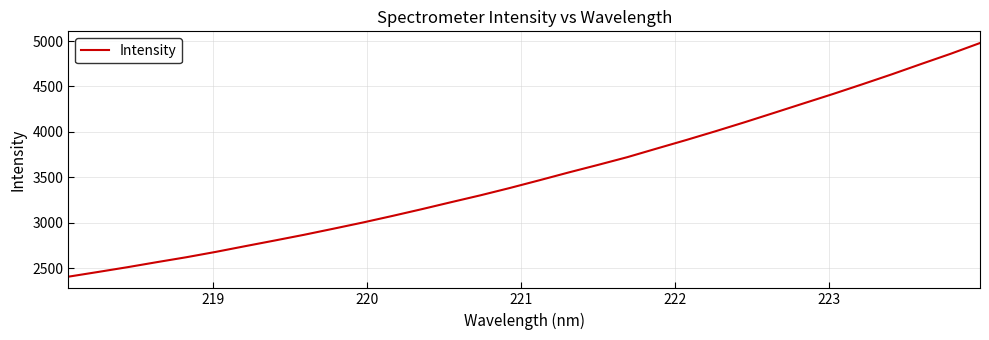

What is the minimum value shown in the chart?

2407.6